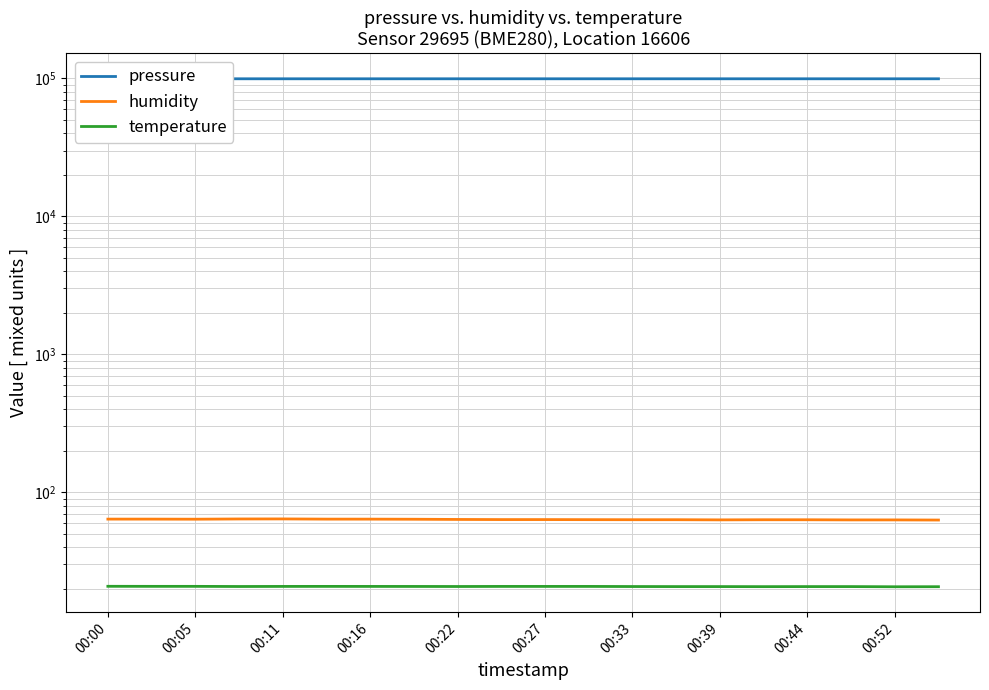

In temperature, how many points are higher than both neighbors (excluding endpoints)?

1